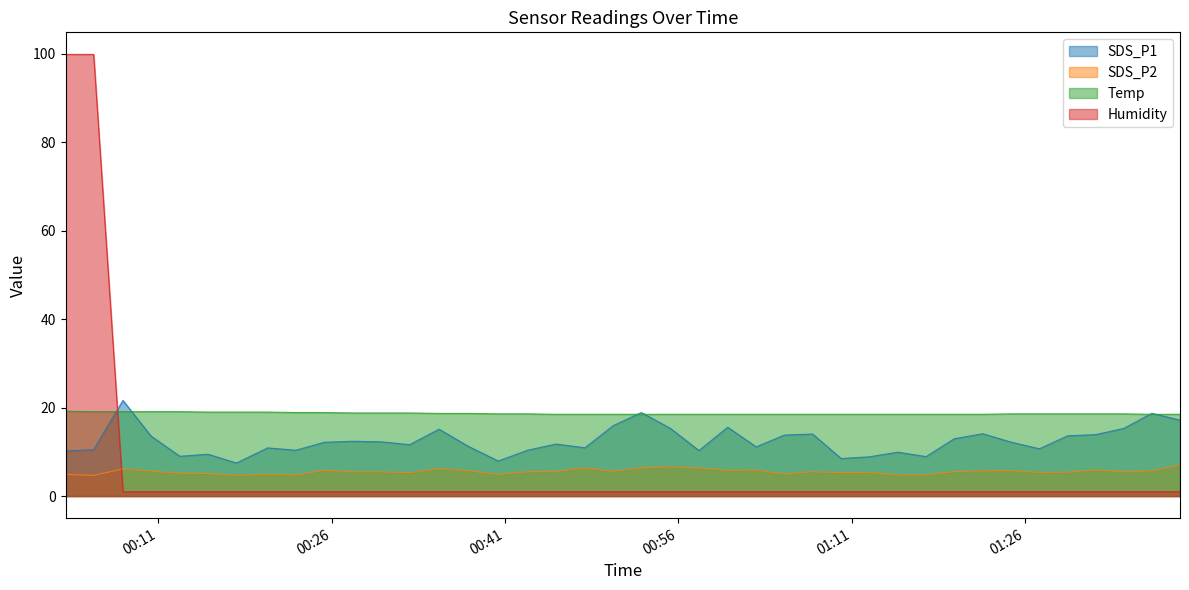

At which category does the chart reach its peak across all series?

2023/10/11 00:02:59